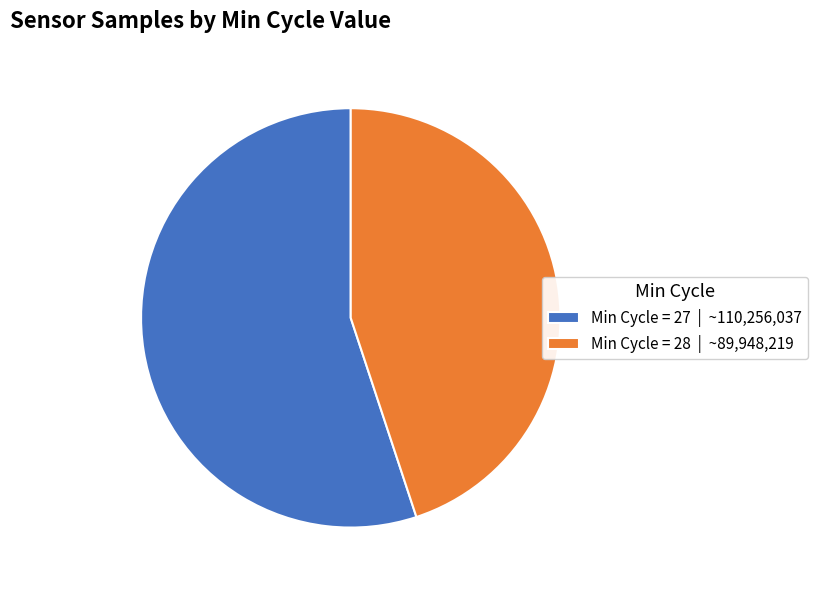

Is there a majority slice in this chart?

Yes